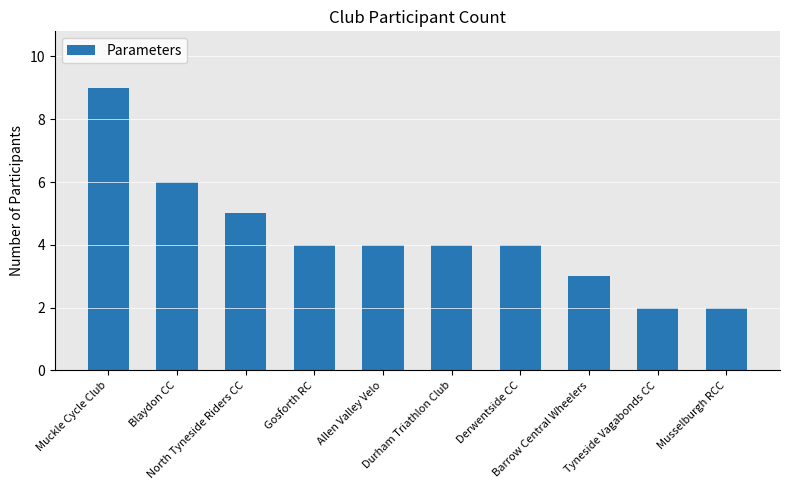

How many series are shown in this chart?

1